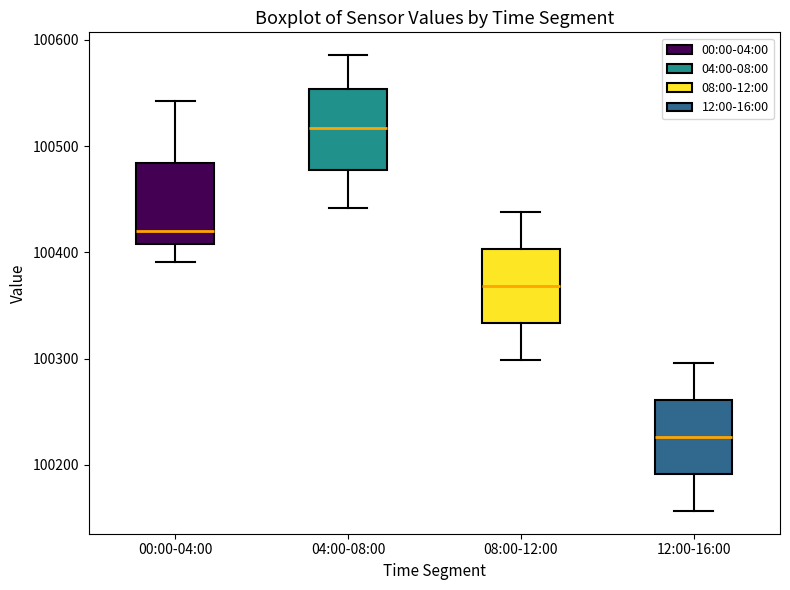

Where does the upper whisker of the box for 12:00-16:00 end on the y-axis? The values are not printed on the chart, so give them approximately, as read against the axis.

100300